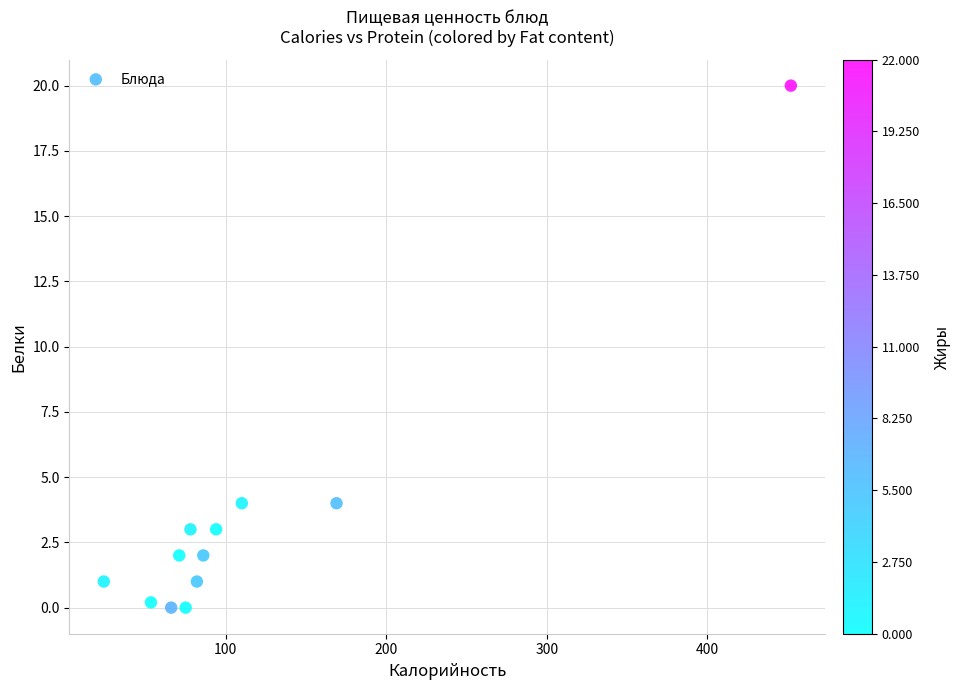

What is the average X value?

113.4